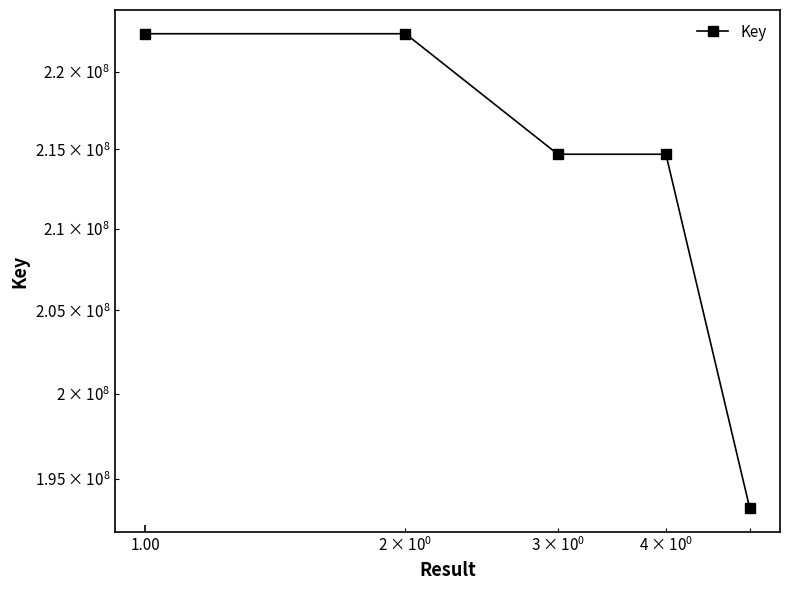

What is the greatest value displayed?

222492869